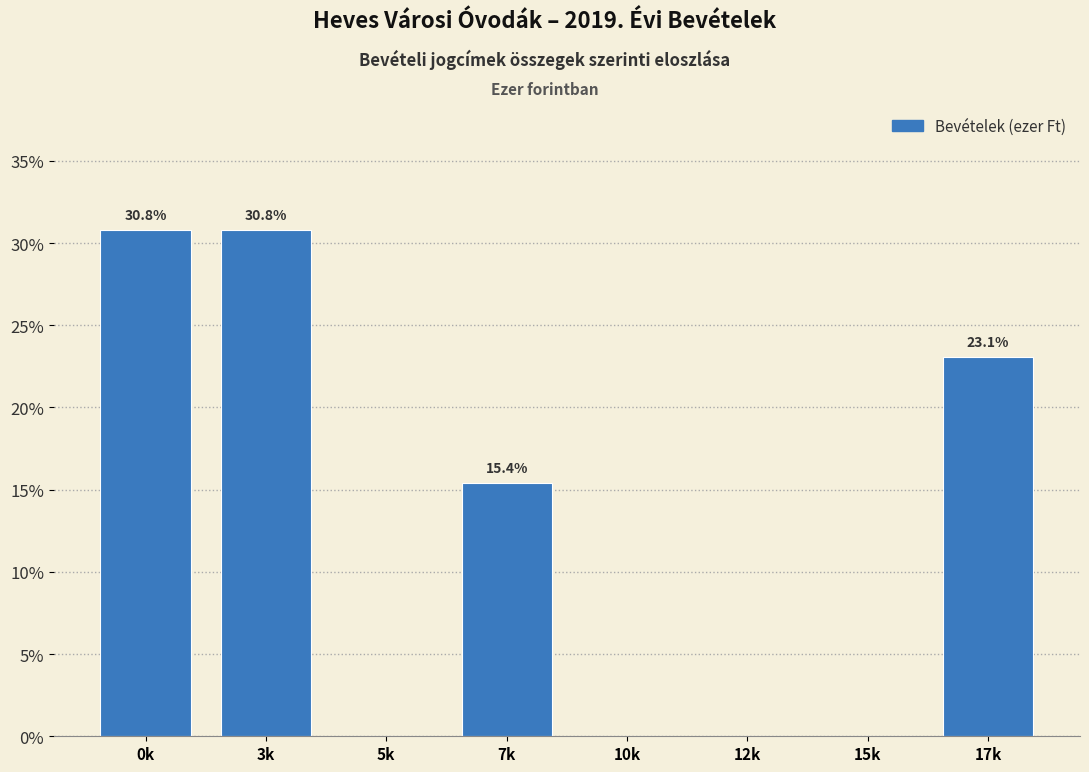

Are the bars horizontal?

No